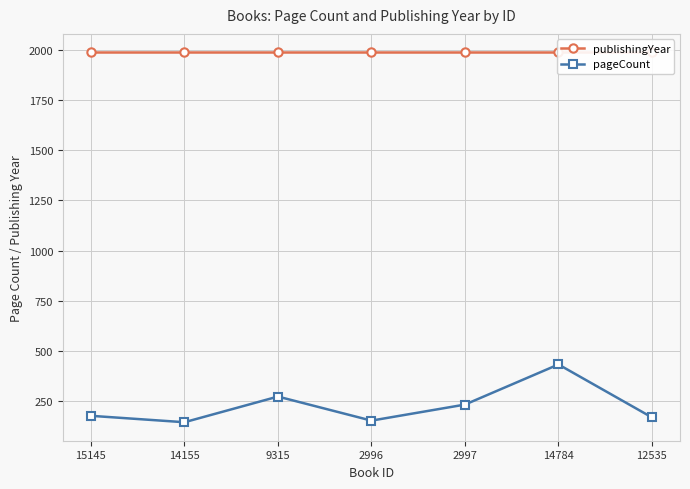

True or false: pageCount and publishingYear cross at least once.

False